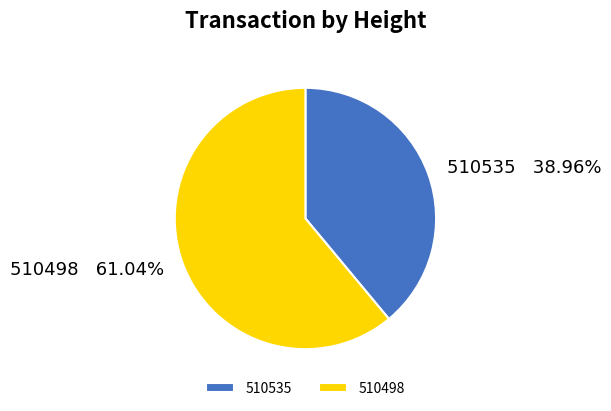

Approximately how many times larger is the value at 510535 compared to 510498?

0.6